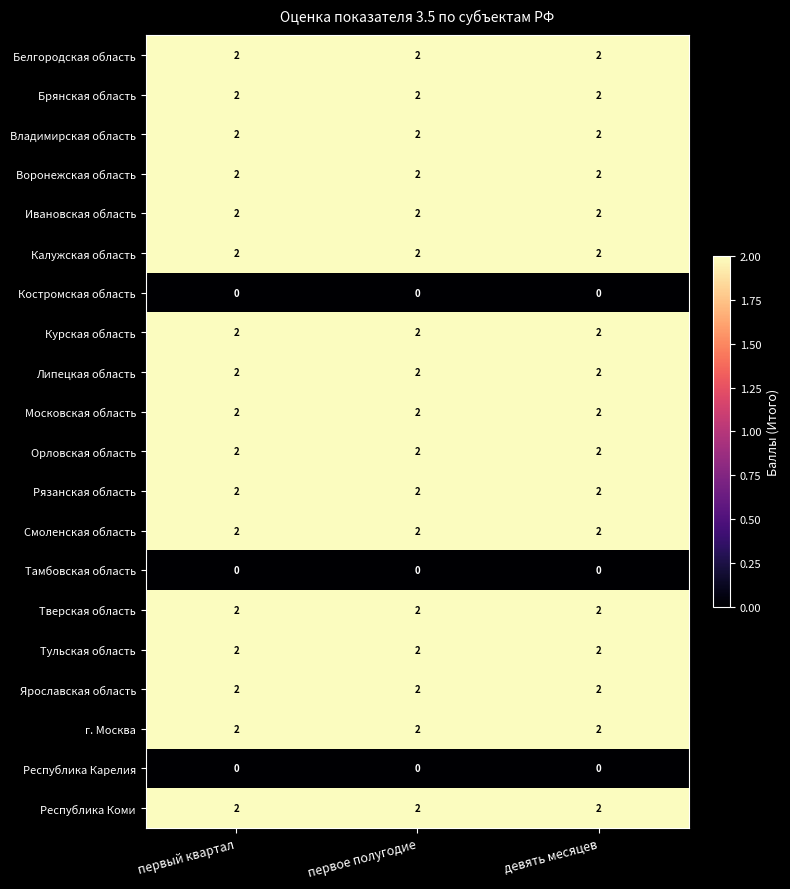

True or false: Ивановская область has a value of 2 at первый квартал.

True